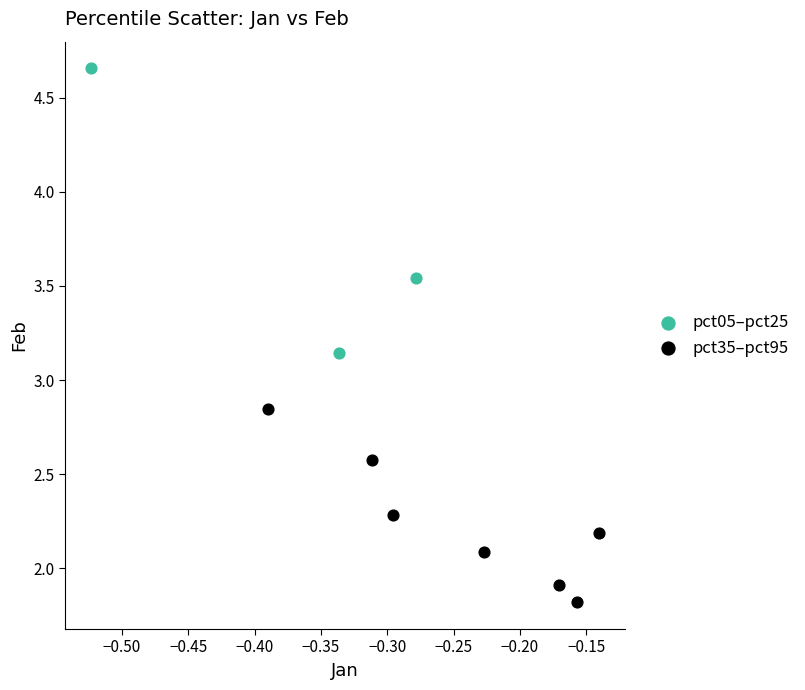

Which series has the widest spread of Y values?

pct05–pct25